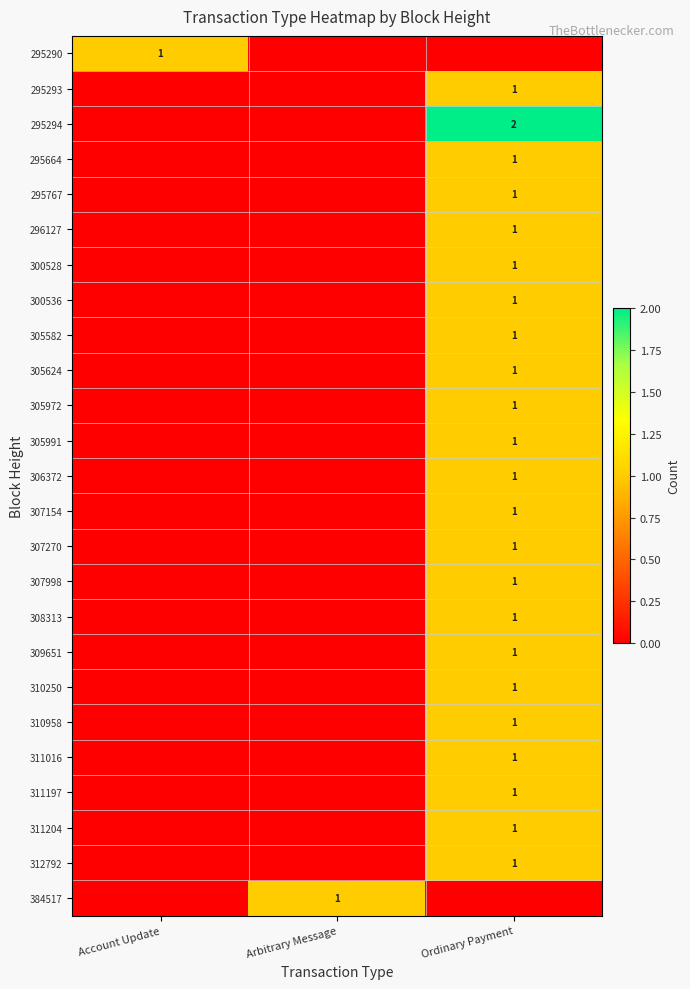

Is it true that 311204 equals 0 at Ordinary Payment?

False